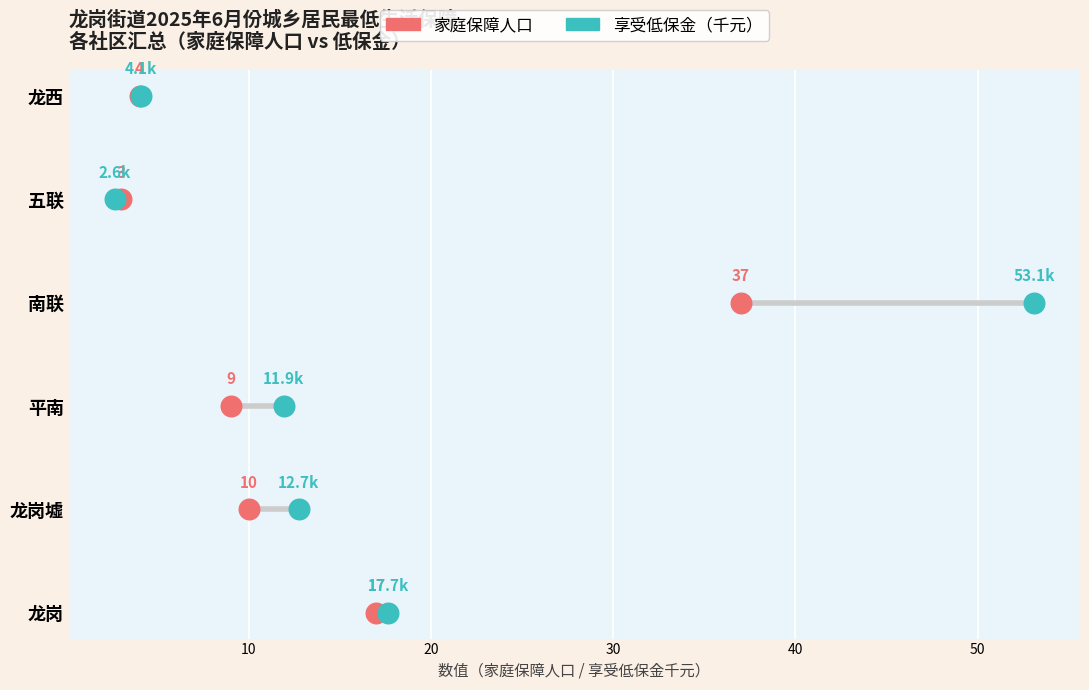

What are all the series names shown in the legend?

家庭保障人口, 享受低保金（千元）